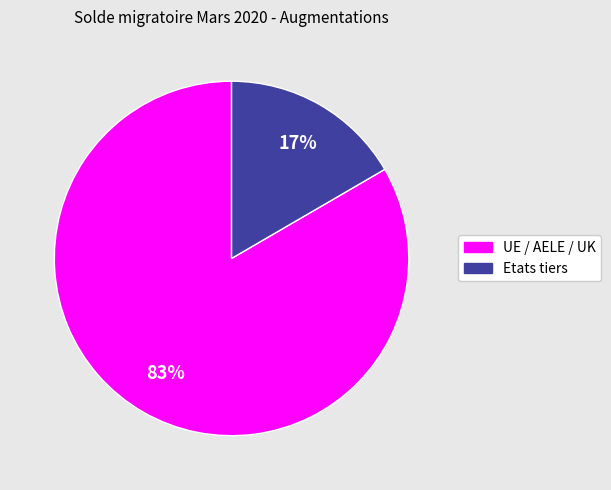

What percentage is the Etats tiers slice, to the nearest percent?

17%